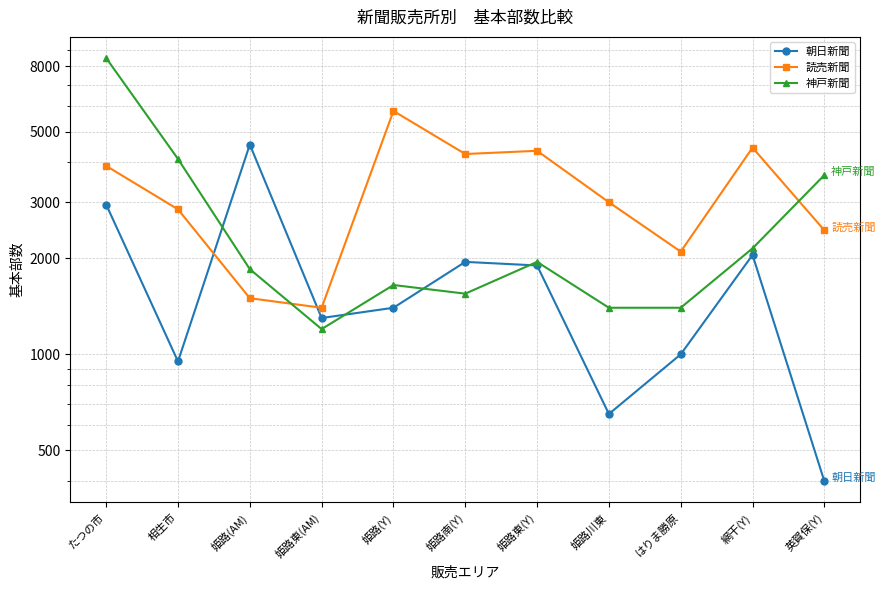

At which category is the sum across all series the highest?

たつの市